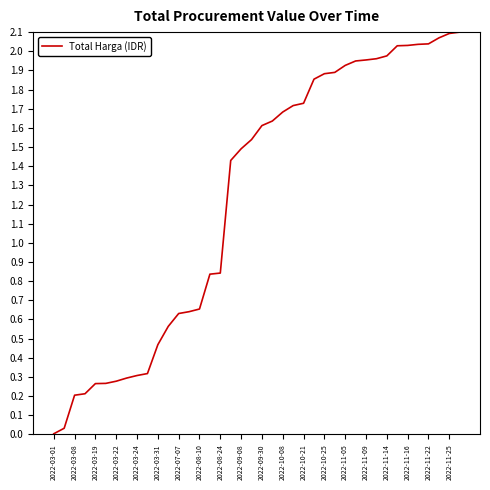

Which has a higher value, 2022-09-30 or 2022-09-08?

2022-09-30